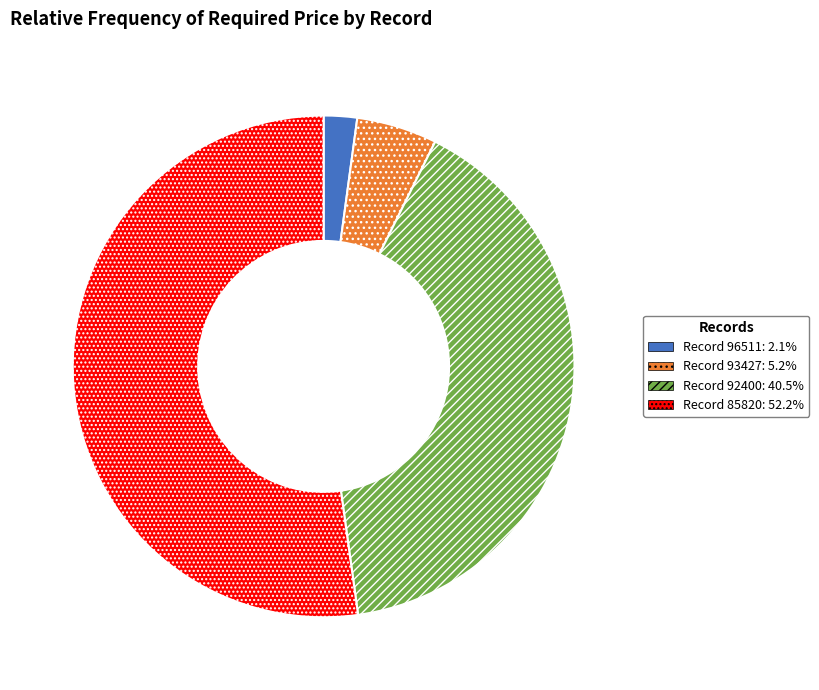

Is there a majority slice in this chart?

Yes